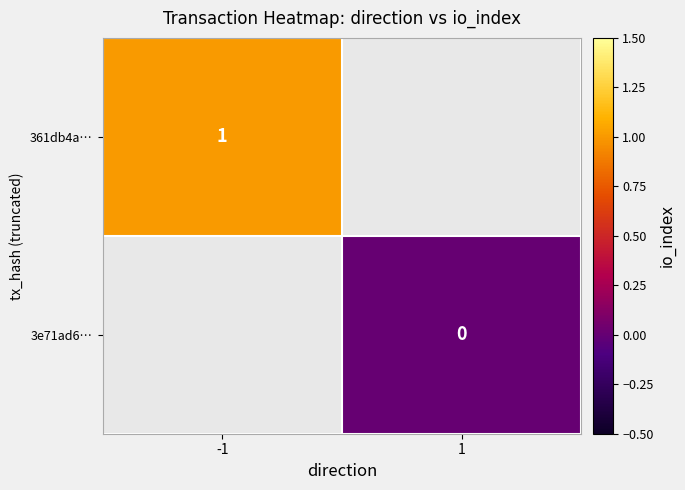

What is the maximum value shown in the chart?

1.0